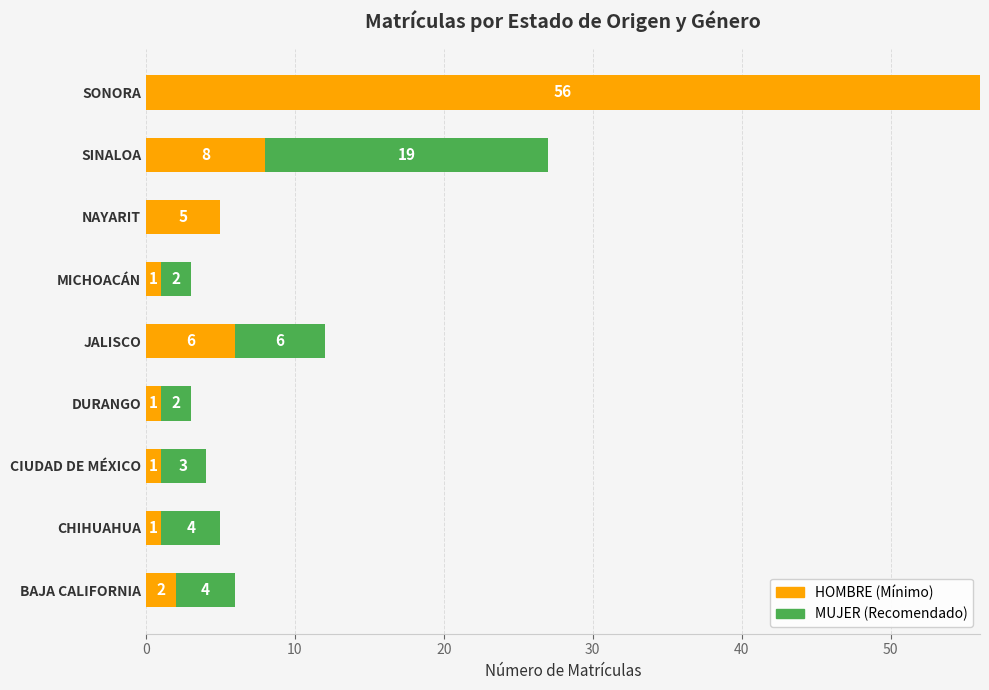

At which category is the sum across all series the highest?

SONORA